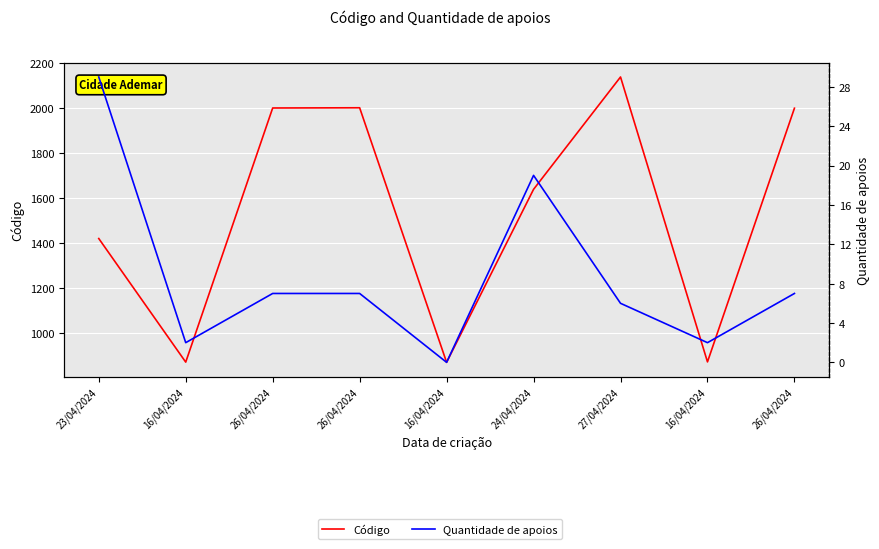

True or false: Código has a value of 528 at 16/04/2024.

False